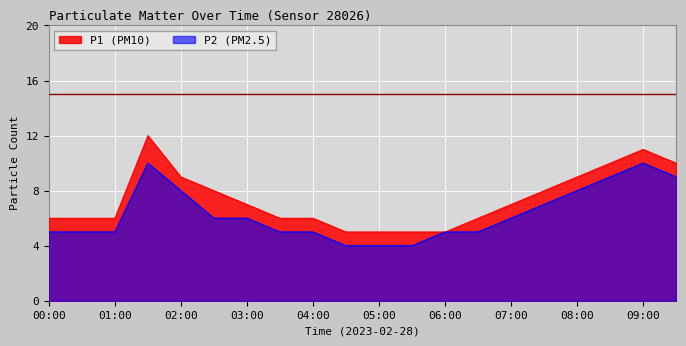

Which category has the highest value in the P1 series?

01:30